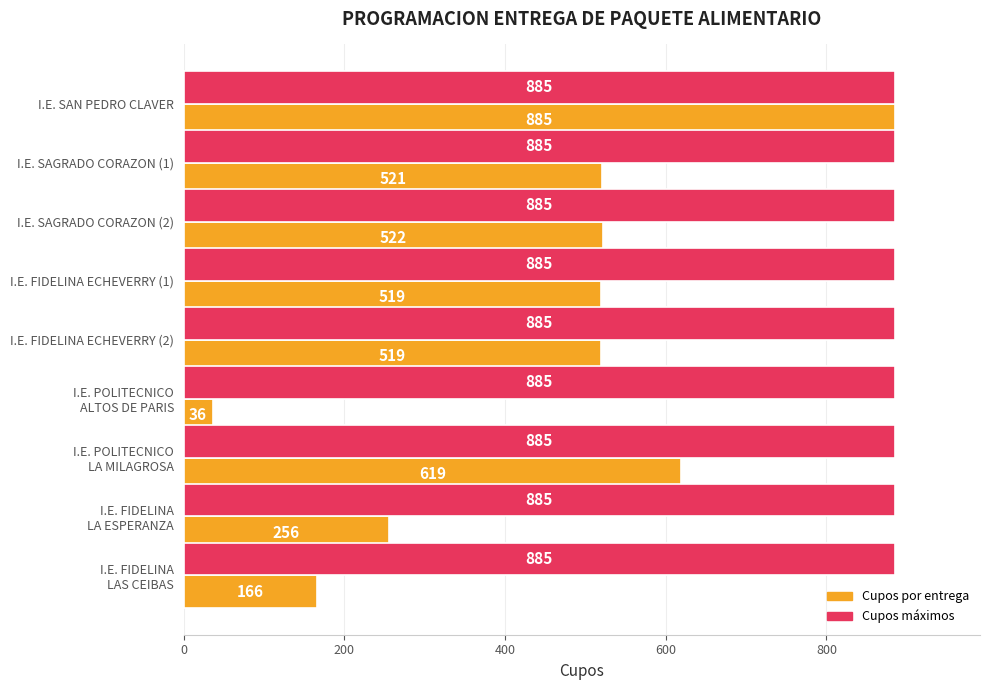

At which category is the sum across all series the highest?

I.E. SAN PEDRO CLAVER